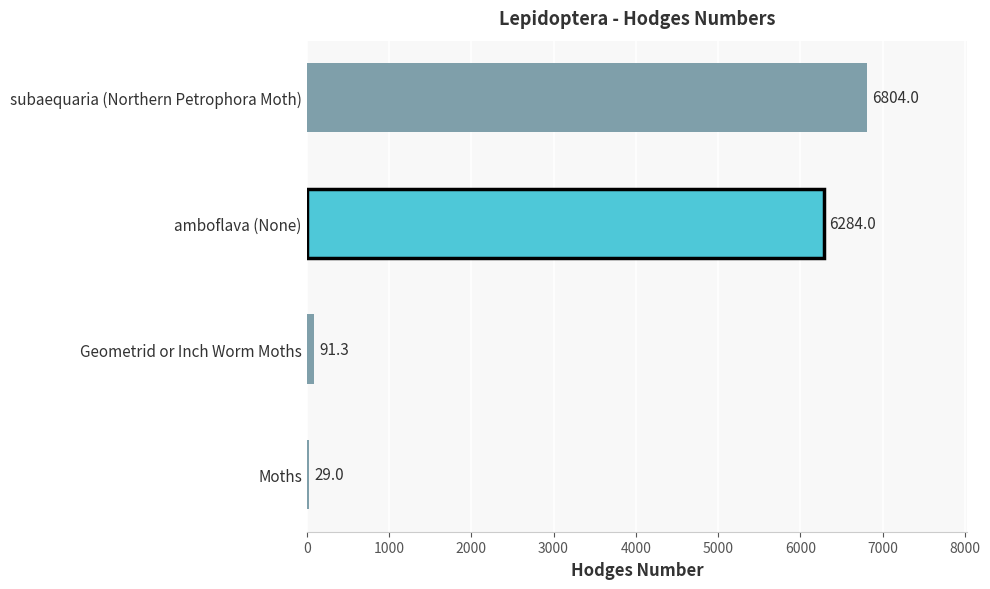

What is the smallest value displayed?

29.0